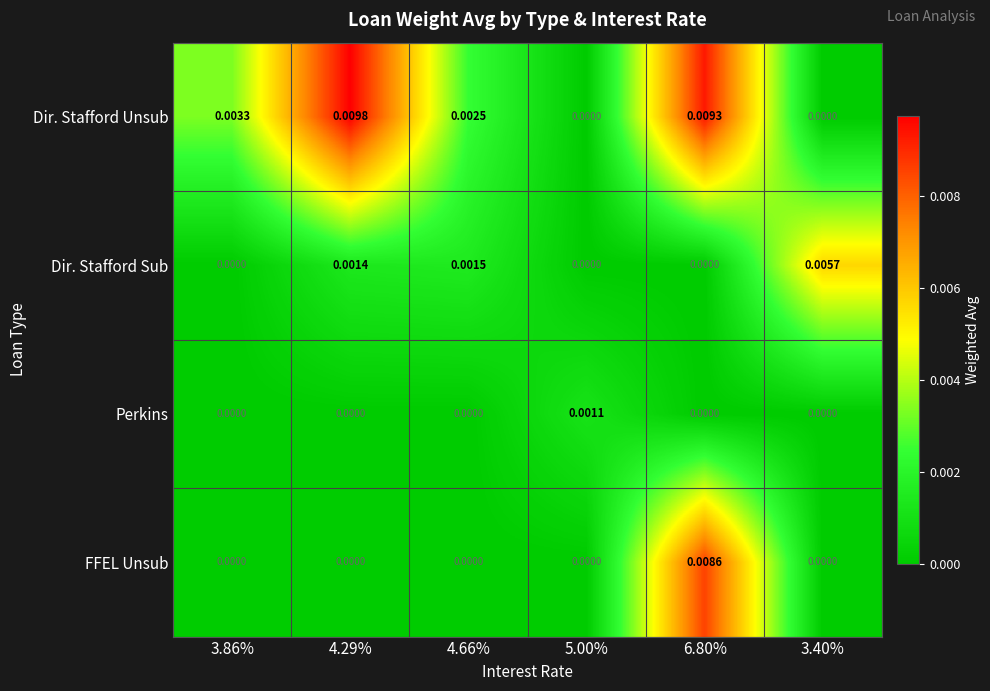

Rank the series by their maximum value, from lowest to highest.

Perkins, Dir. Stafford Sub, FFEL Unsub, Dir. Stafford Unsub